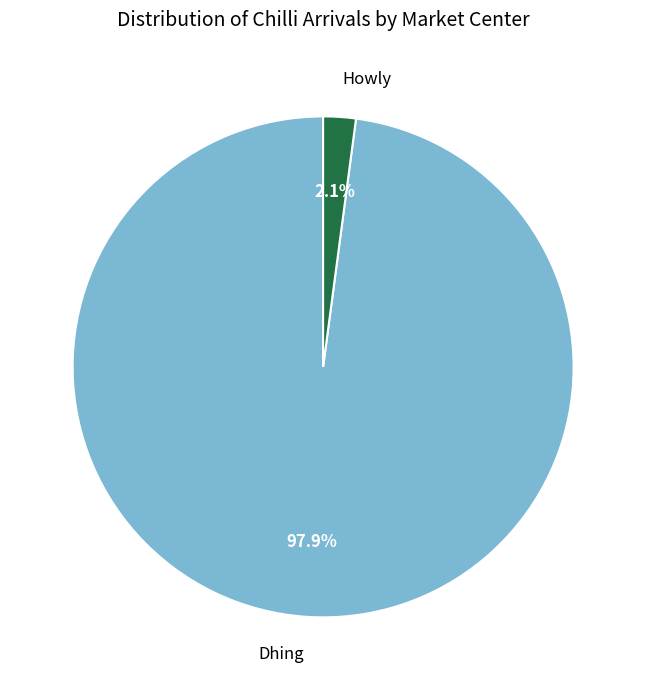

Is the sum of Howly and Dhing greater than half?

Yes